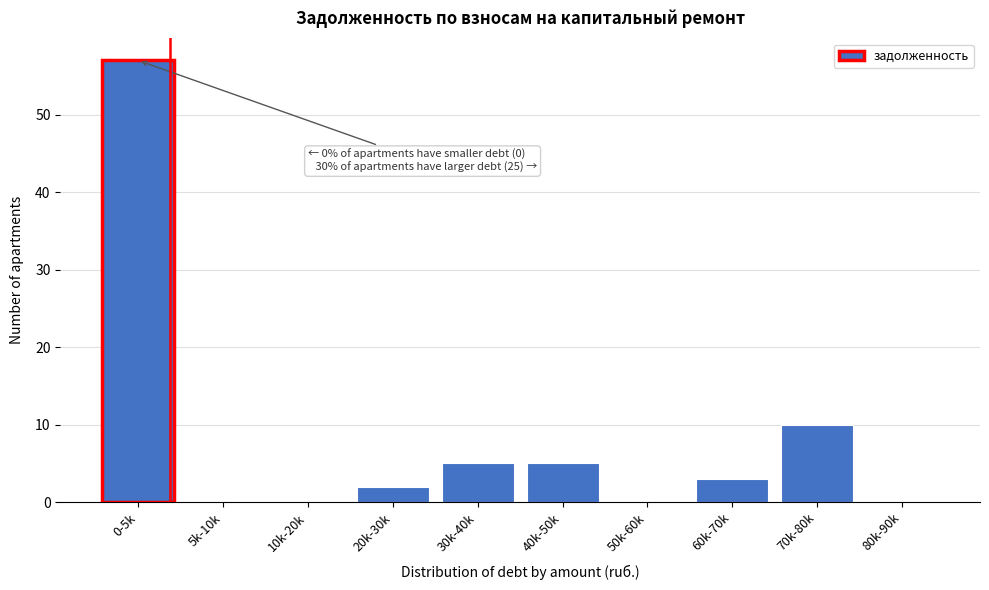

Reading left to right, what are all the values shown in this chart?

0-5k=57	5k-10k=0	10k-20k=0	20k-30k=2	30k-40k=5	40k-50k=5	50k-60k=0	60k-70k=3	70k-80k=10	80k-90k=0